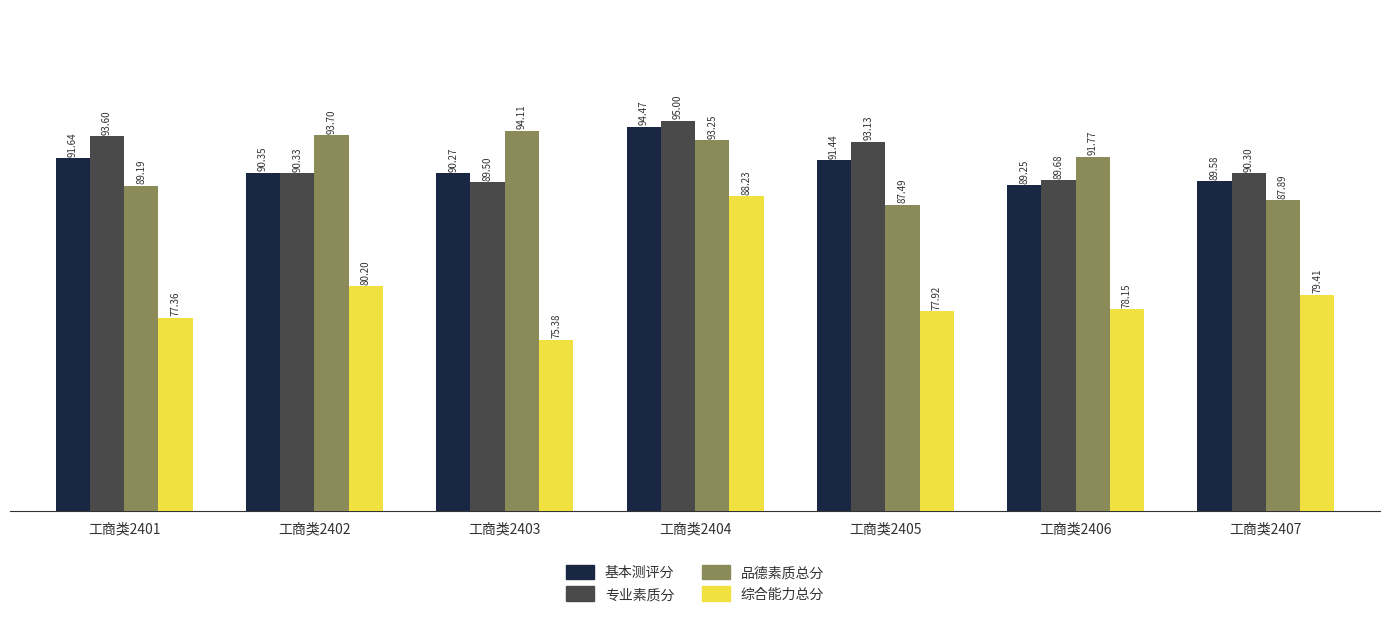

At 工商类2405, list the series in order from largest to smallest.

专业素质分, 基本测评分, 品德素质总分, 综合能力总分